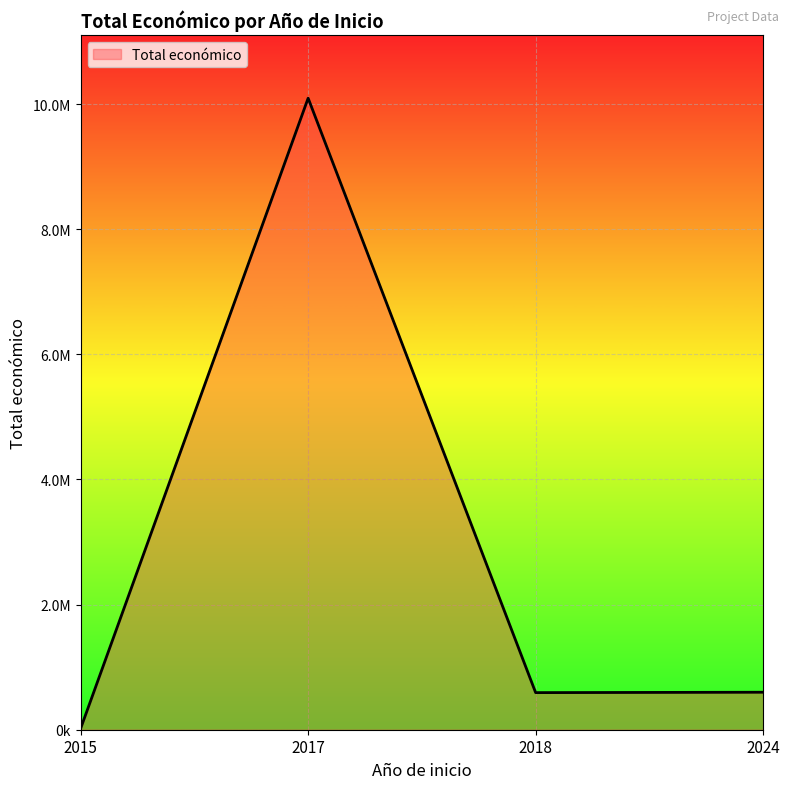

What is the sum of the values at 2024 and 2018?

1173211